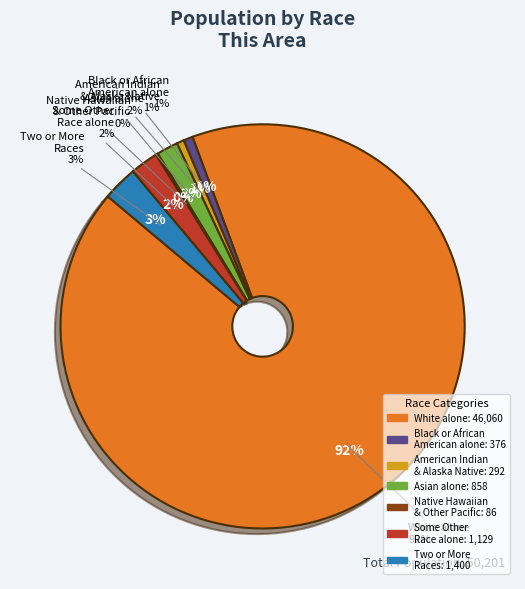

What portion of the pie excludes Native Hawaiian and Other Pacific?

99.8%